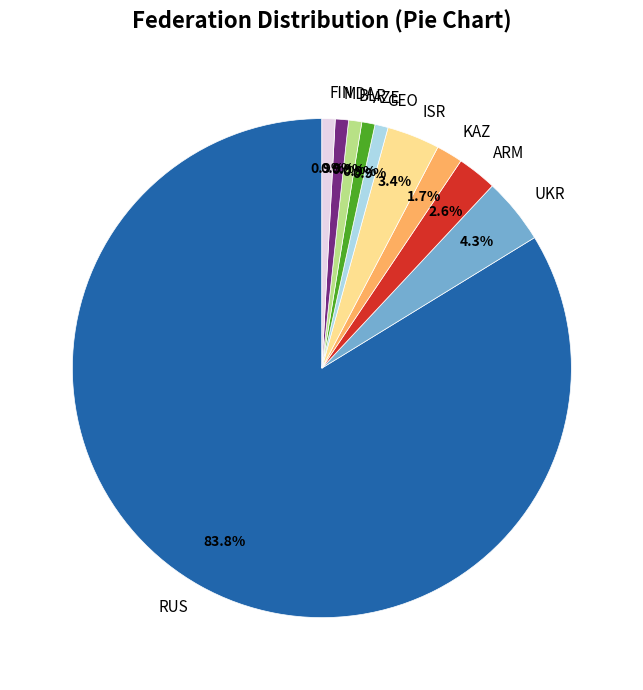

Is there any slice that represents more than half of the pie?

Yes